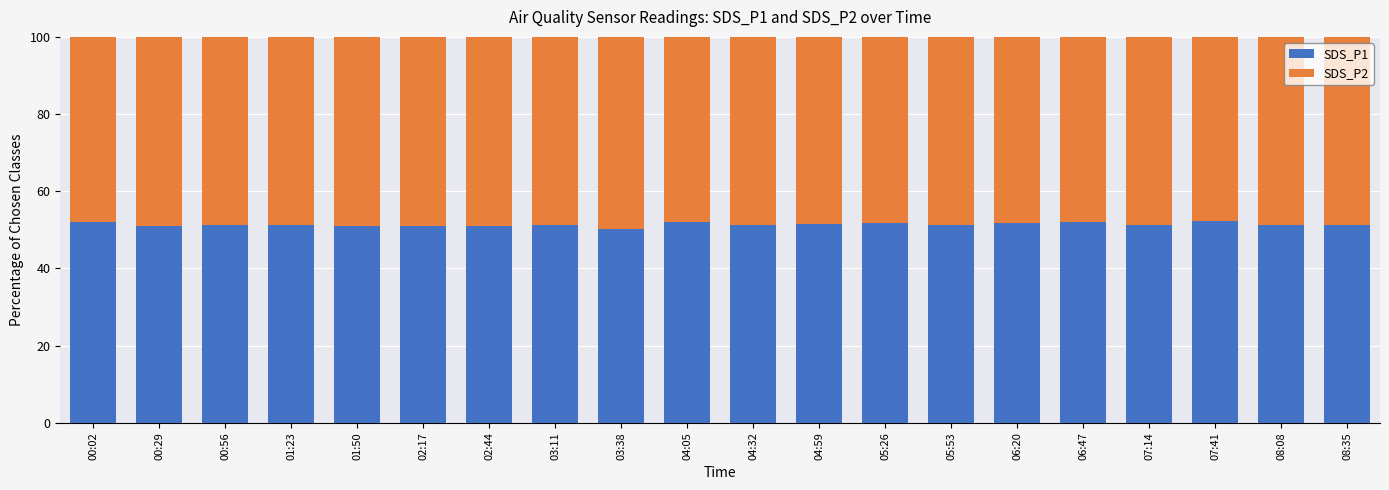

What is the sum of all SDS_P1 values?

1027.6